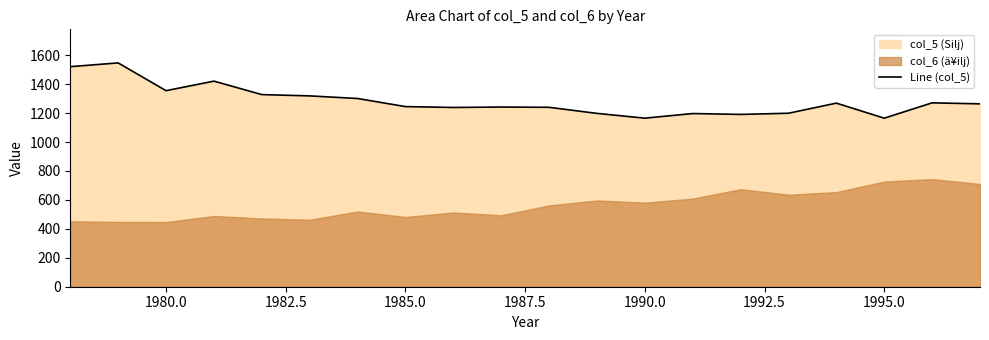

What is the greatest value displayed?

1547